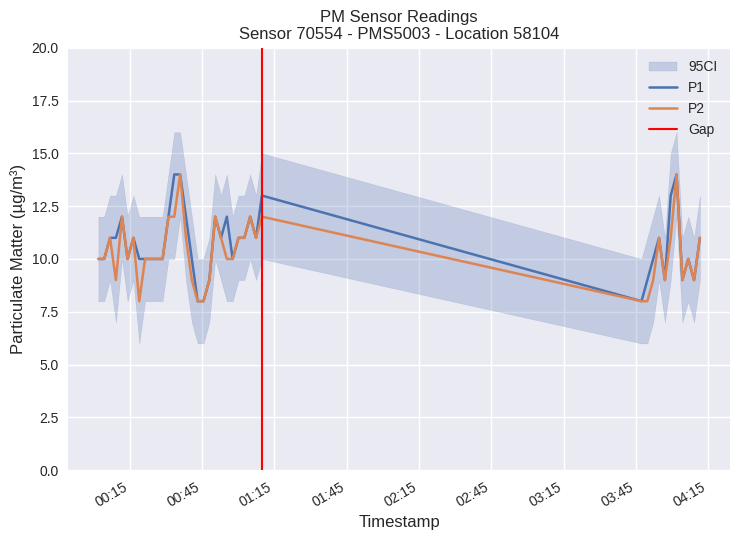

True or false: P2 and P1 cross at least once.

False